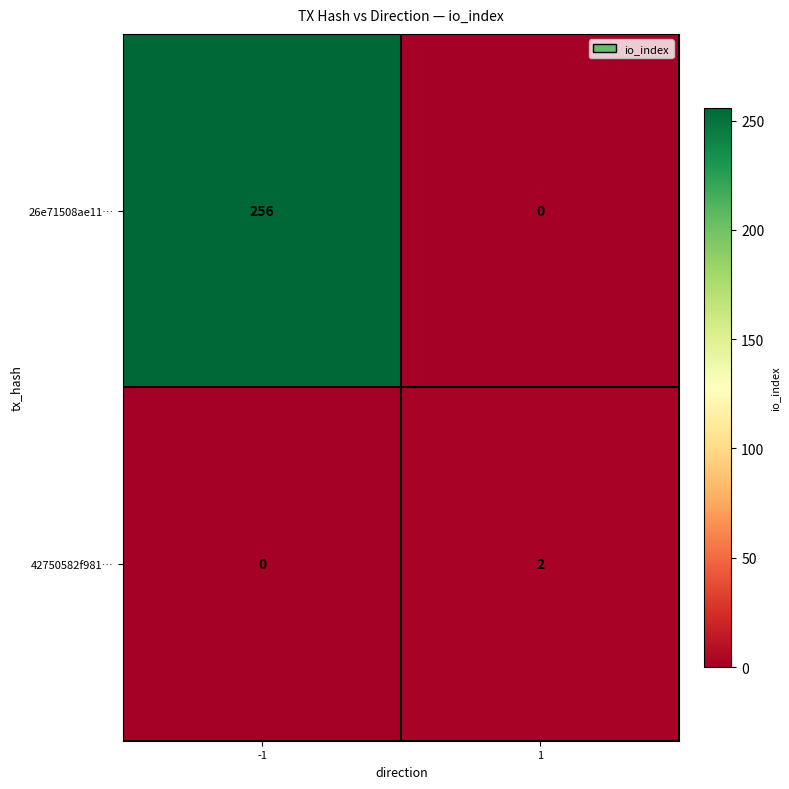

Rank the series by their maximum value, from highest to lowest.

26e71508ae11…, 42750582f981…